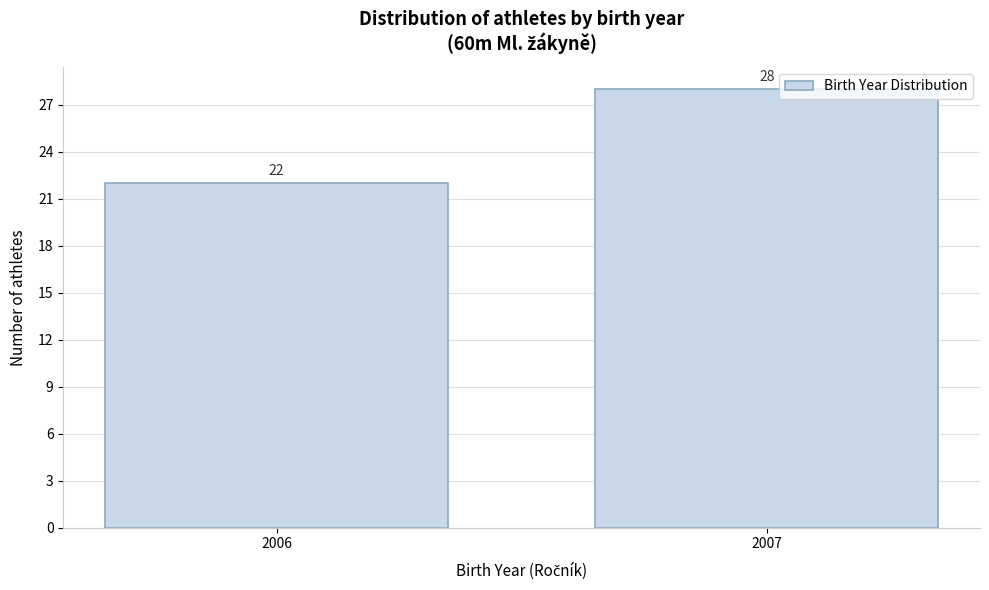

Reading left to right, extract all data points from this chart.

2006=22	2007=28